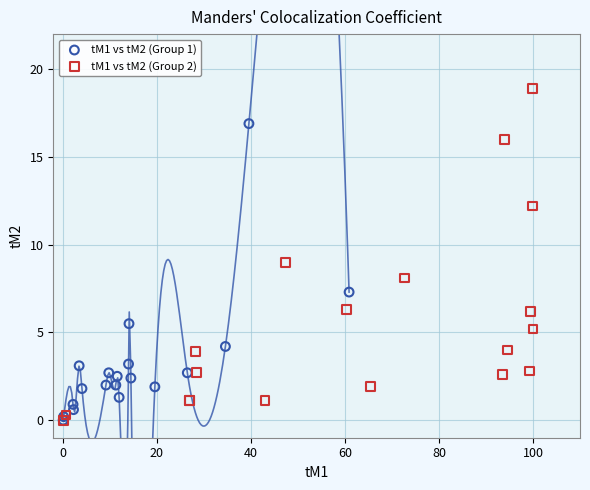

Which series reaches the maximum Y coordinate?

tM1 vs tM2 (Group 2)